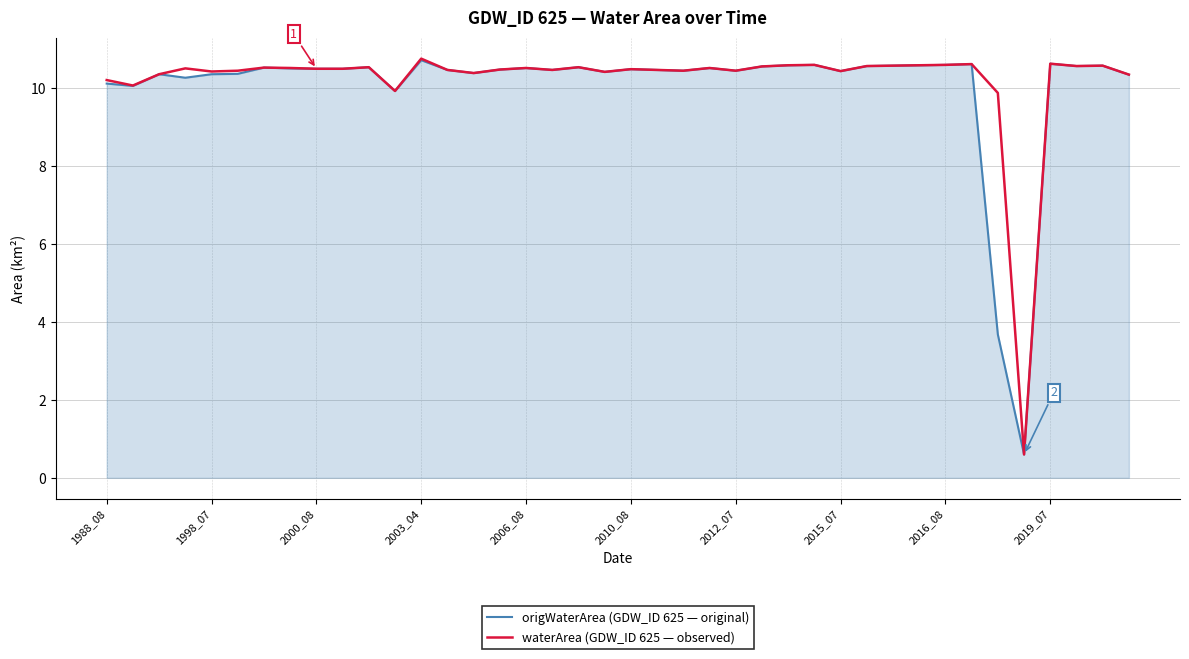

What is the maximum value shown in the chart?

10.8